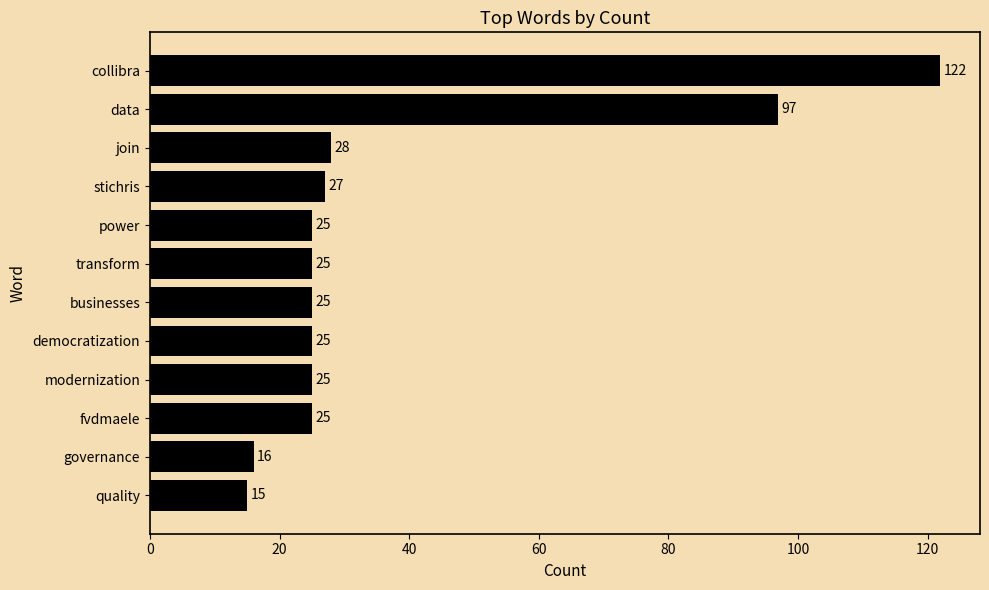

What is the smallest value displayed?

15